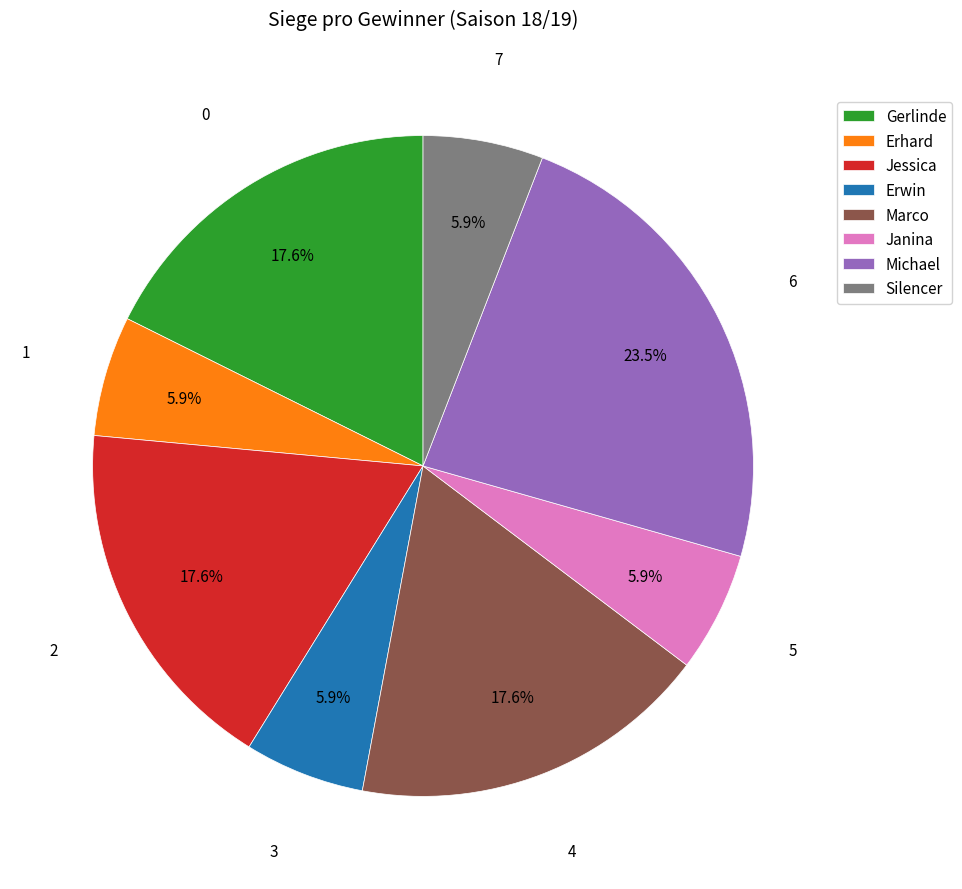

Approximately how many times larger is the value at Michael compared to Silencer?

4.0